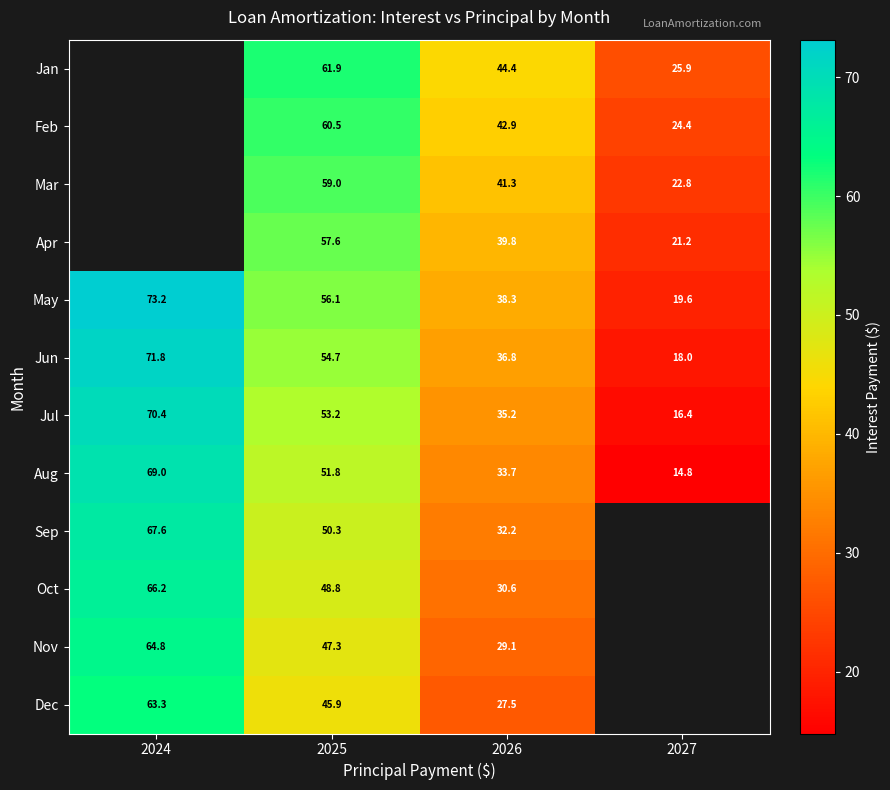

What is the smallest value displayed?

14.8